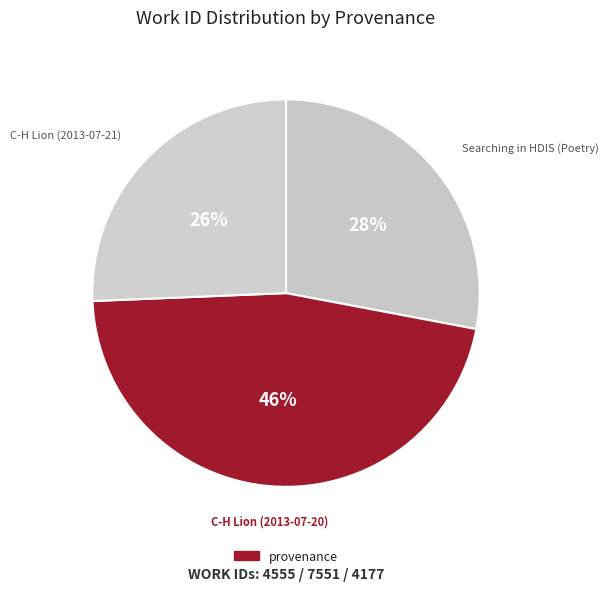

Count the number of slices in the pie.

3